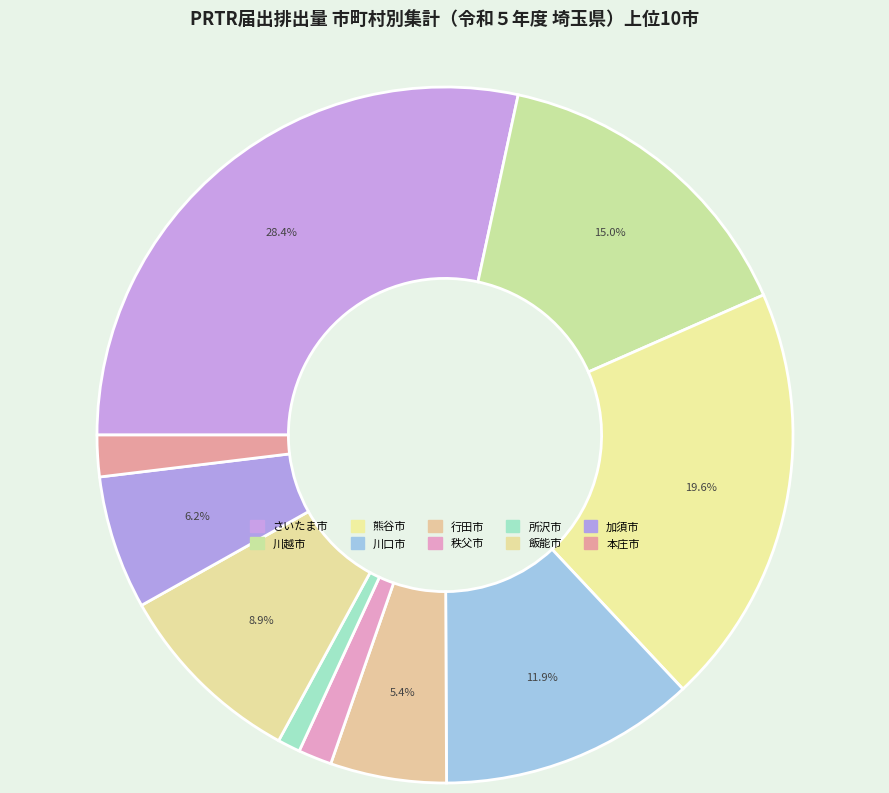

How many slices are in this pie chart?

10